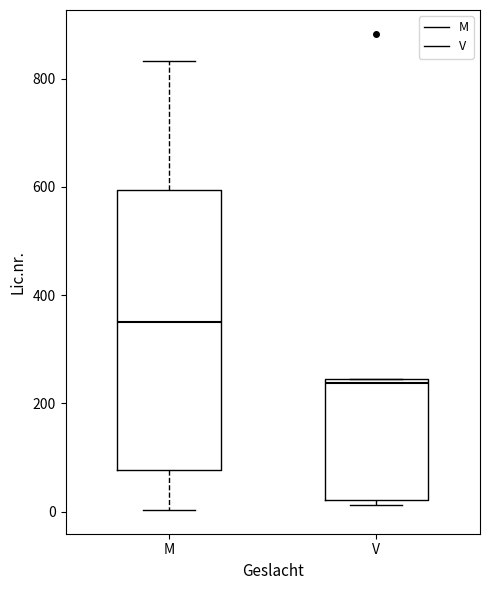

Where is the lower edge of the box for V on the y-axis? The values are not printed on the chart, so give them approximately, as read against the axis.

20